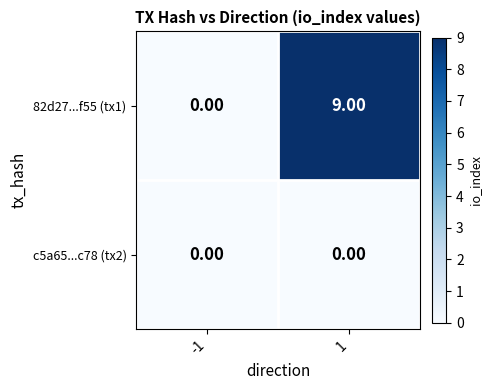

What is the difference between the maximum and minimum values in the 82d27...f55 (tx1) series?

9